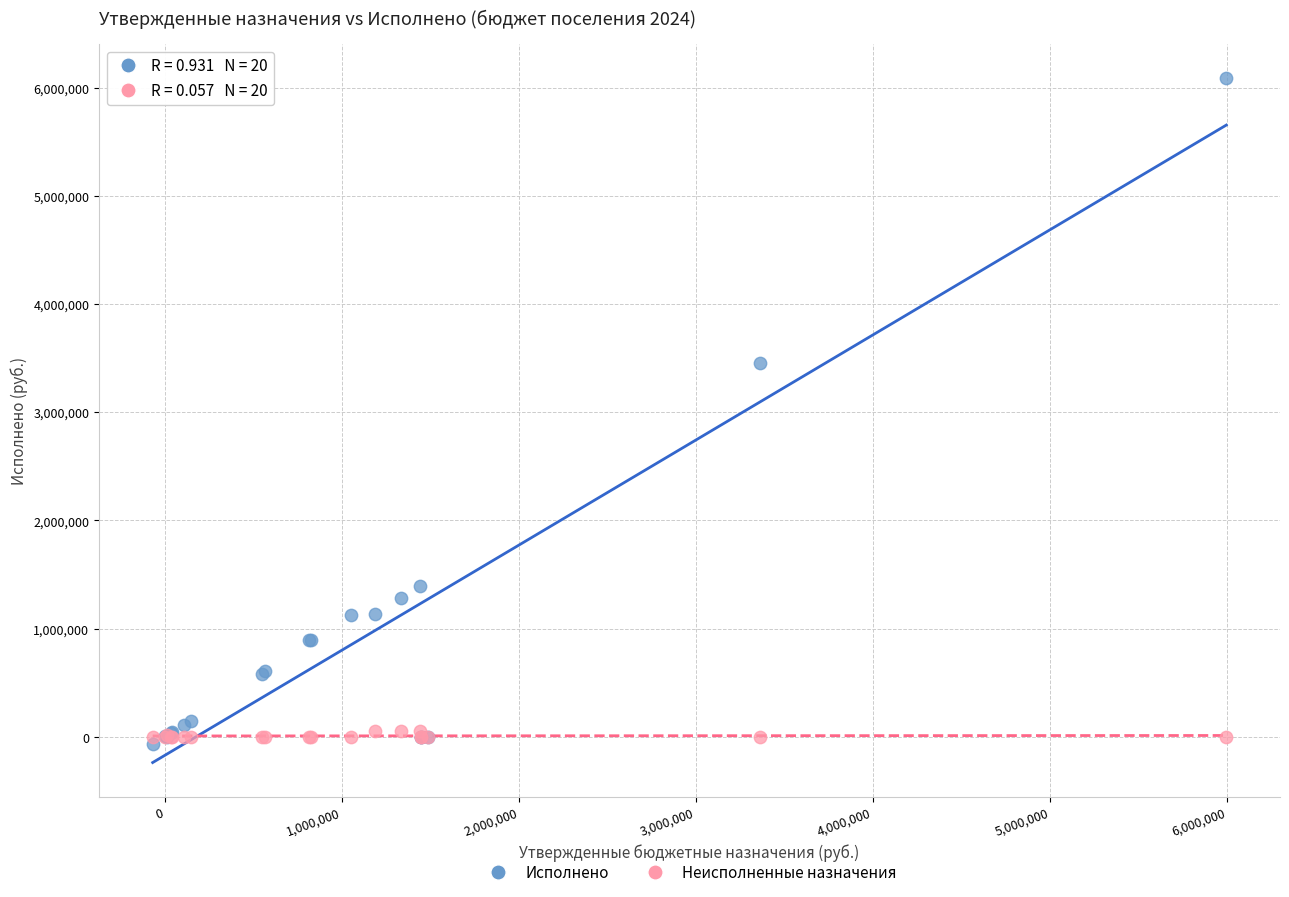

In the Исполнено series, what Y value is closest to 3012243?

3456623.4